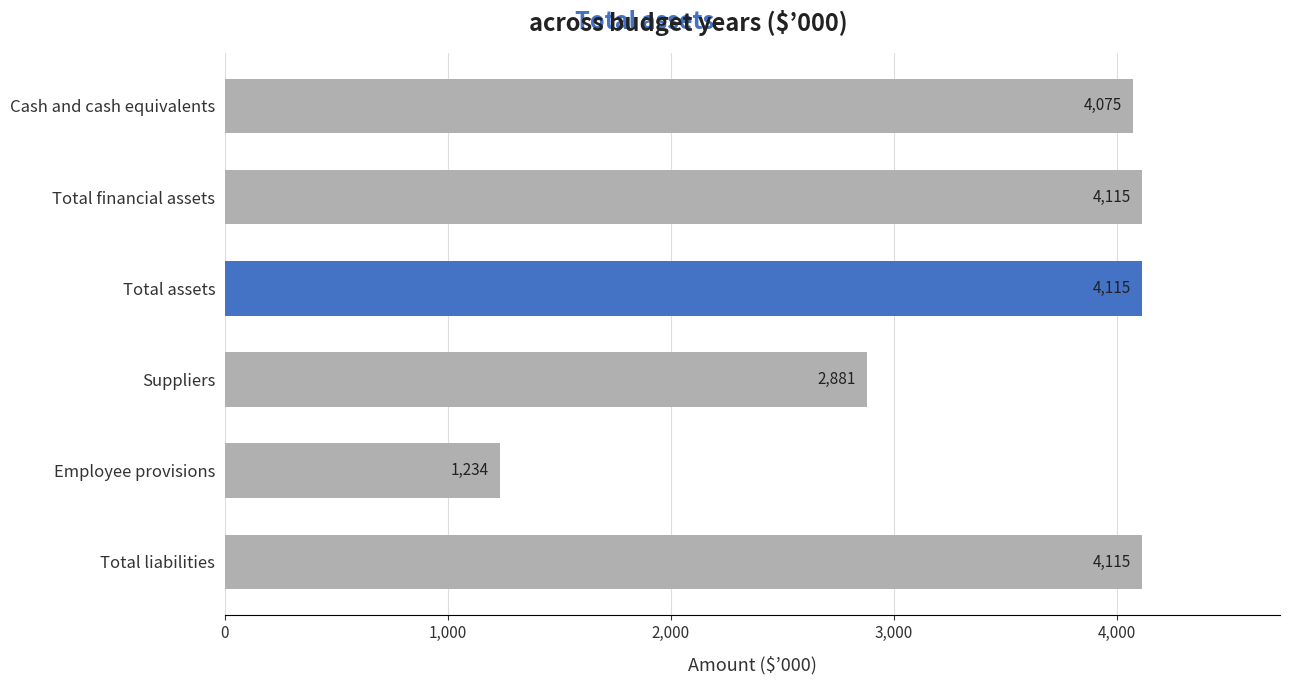

What is the sum of all values?

20535